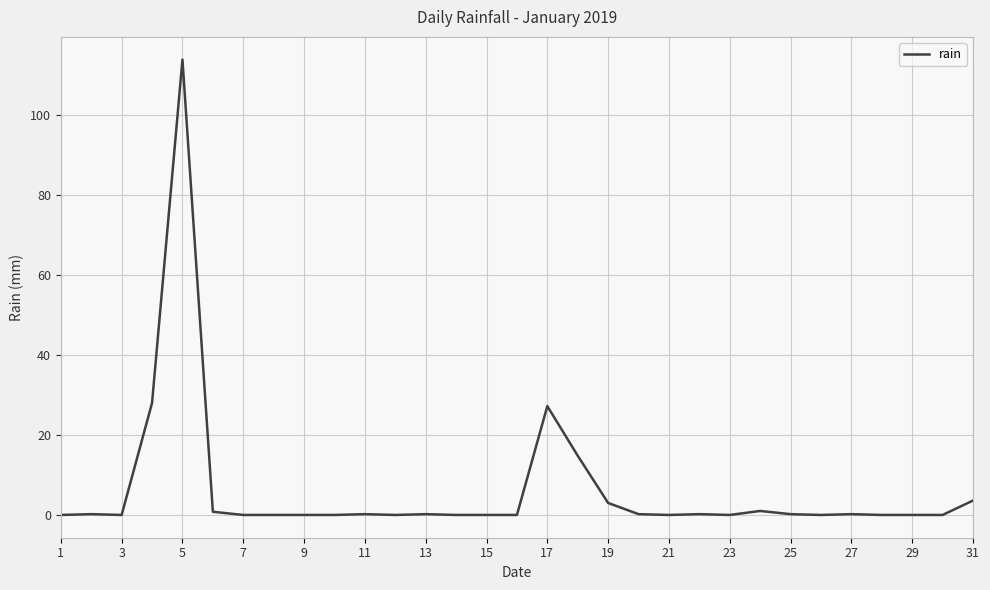

Is this an area chart (filled region under the line)?

No